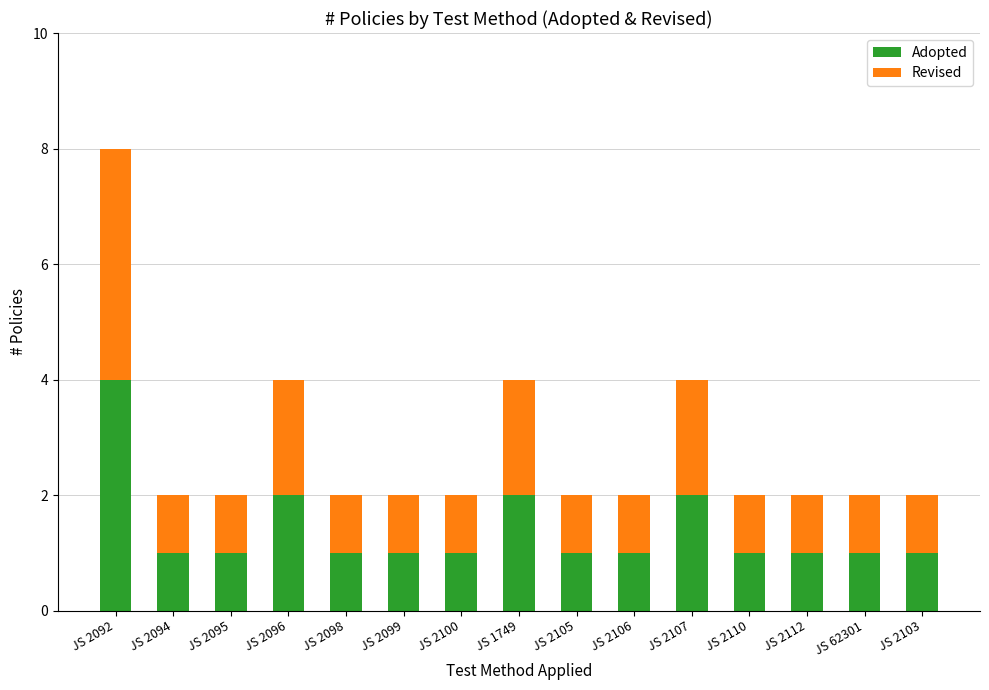

At which category is the sum across all series the highest?

JS 2092